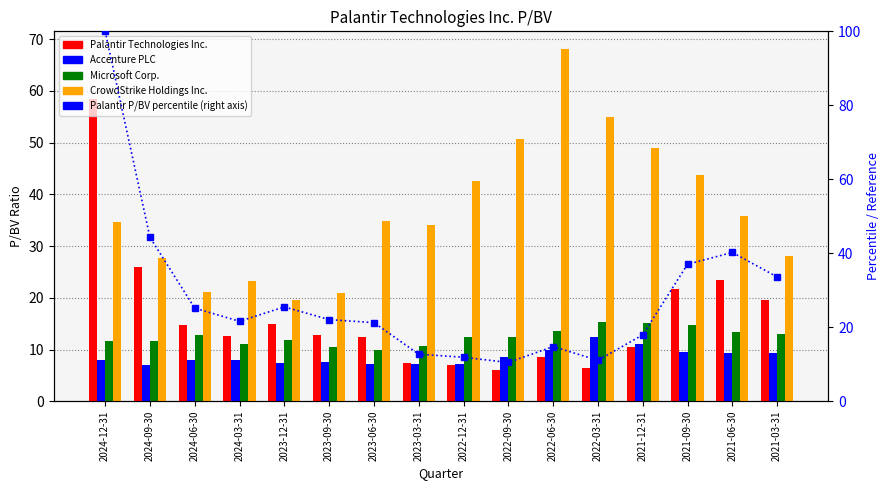

What is the sum of the Palantir P/BV percentile values at 2022-03-31 and 2023-12-31?

36.6